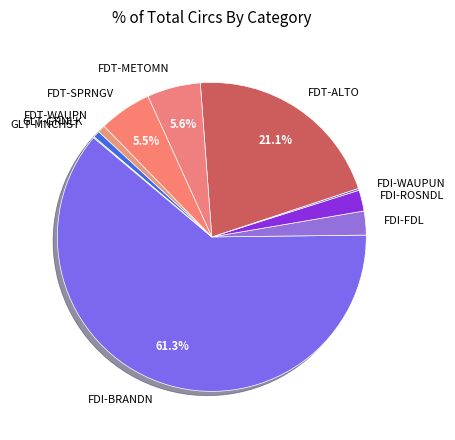

To the nearest percent, what is the average slice percentage?

10%